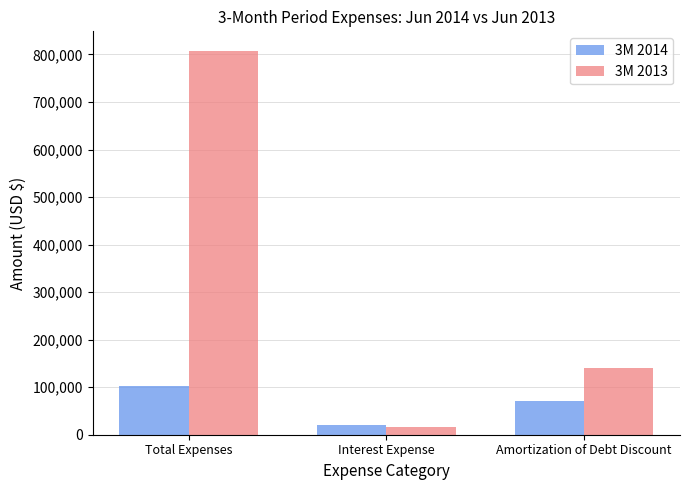

Read the 3M 2013 value at Interest Expense.

15815